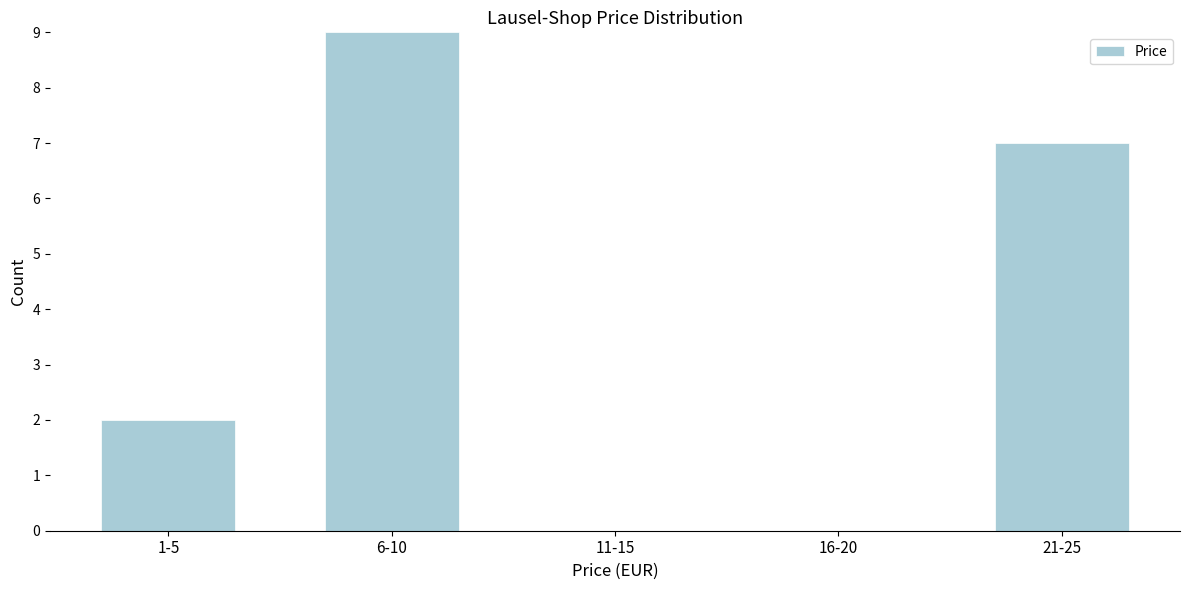

Reading right to left, transcribe all the data shown in this chart.

21-25=7	16-20=0	11-15=0	6-10=9	1-5=2